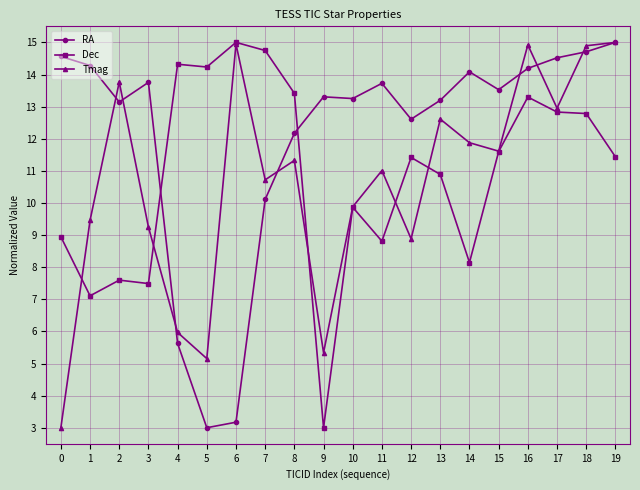

True or false: Tmag has a value of 14.9 at 16.

True